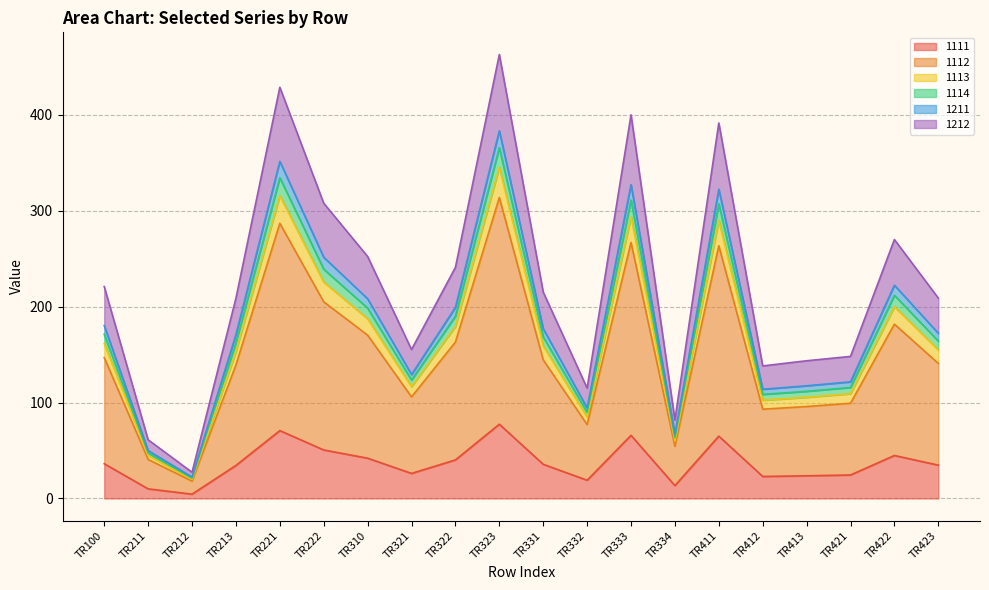

How many values in the 1114 series exceed 176?

10